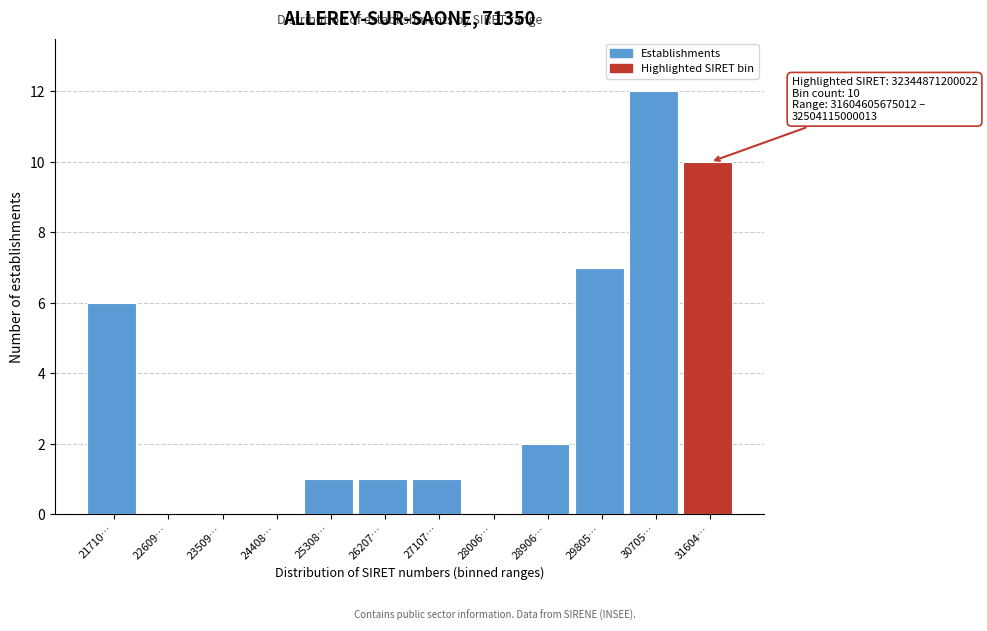

Reading right to left, what are all the values shown in this chart?

31604…=10	30705…=12	29805…=7	28906…=2	28006…=0	27107…=1	26207…=1	25308…=1	24408…=0	23509…=0	22609…=0	21710…=6